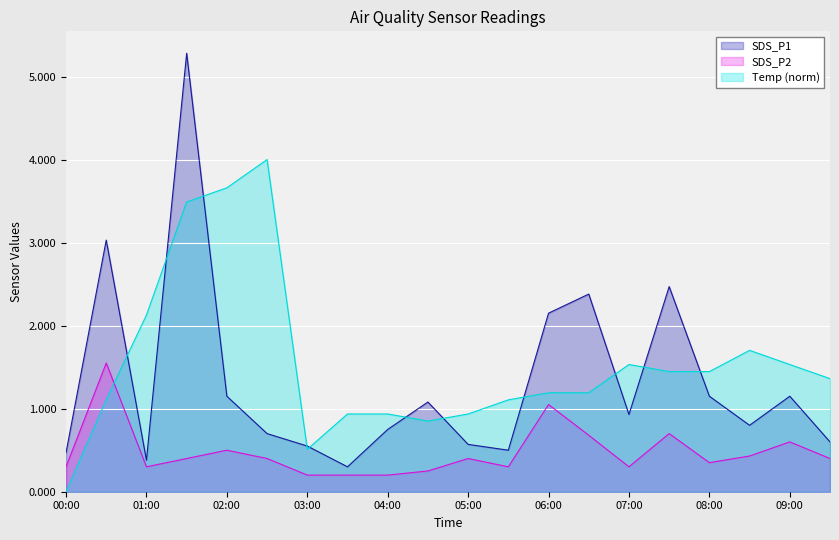

How many categories are shown in the chart?

20